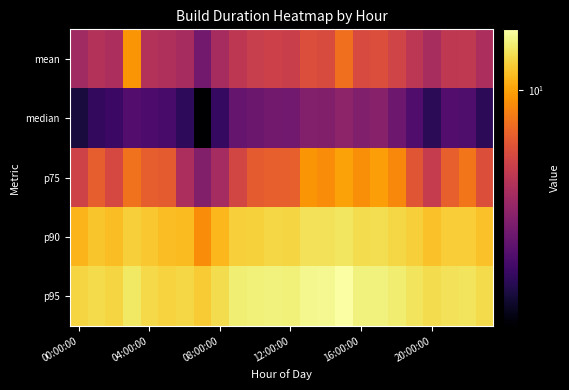

List the series in order of their peak value, highest first.

p95, p90, p75, mean, median